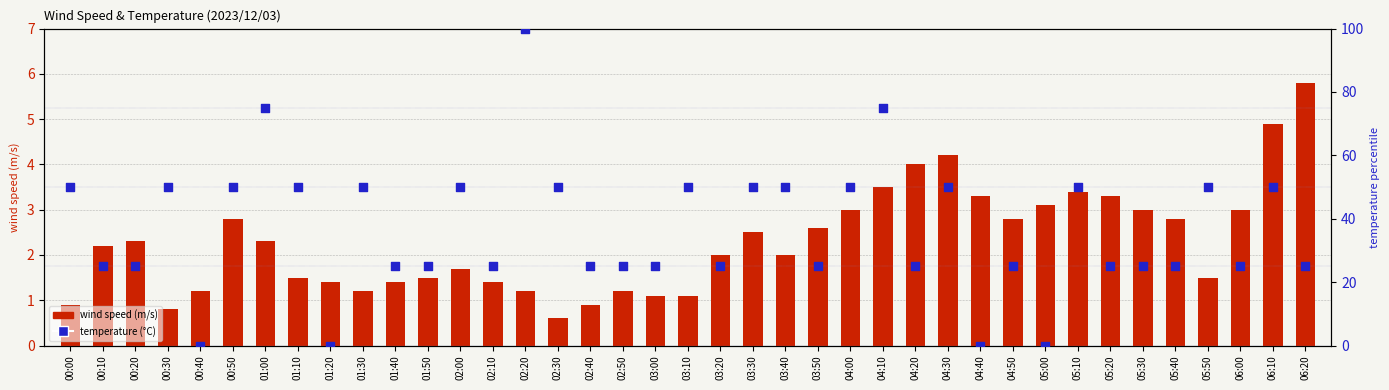

At how many categories does at least one series exceed 52?

3